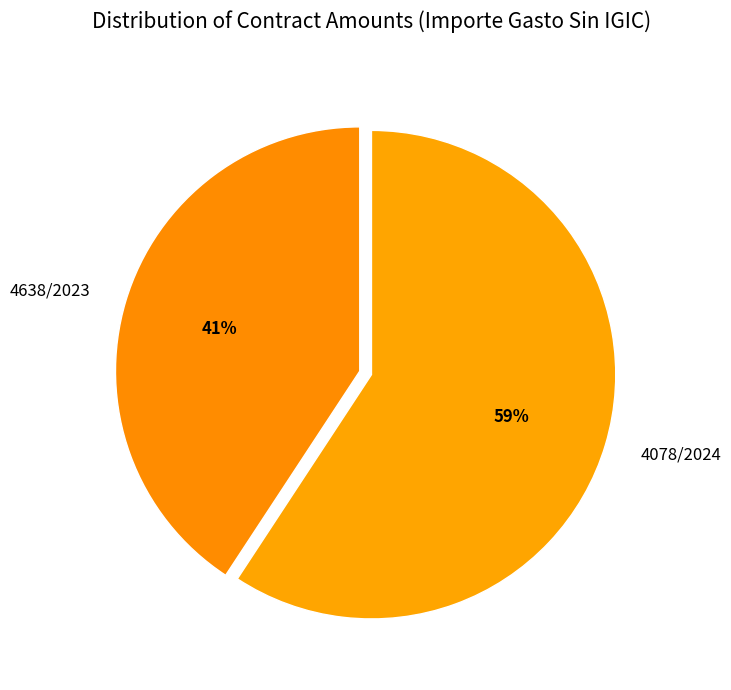

What percentage is the 4638/2023 slice, to the nearest percent?

41%